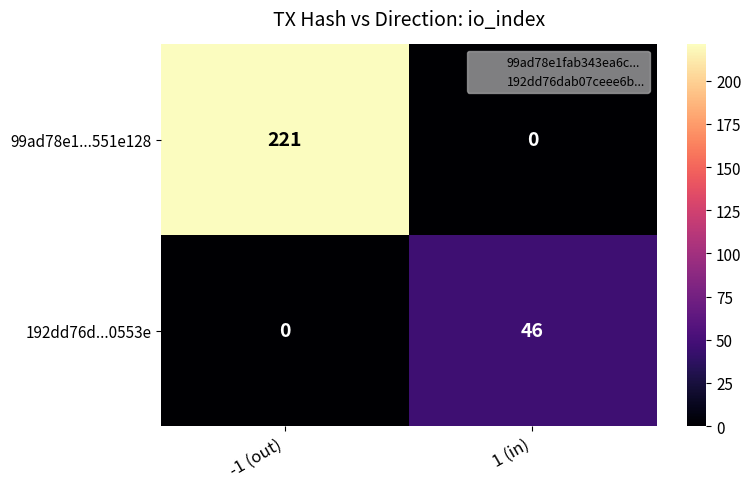

What is the difference between the highest and lowest values at 1 (in)?

46